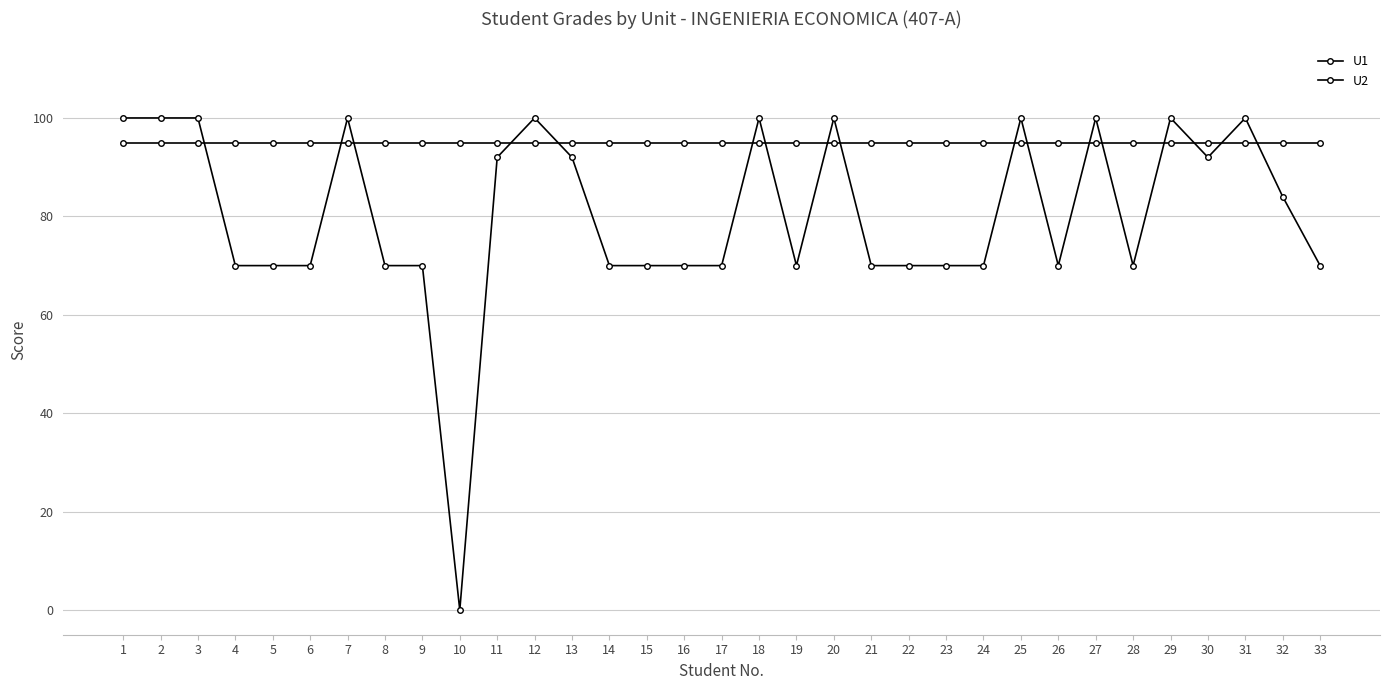

How many lines are shown in the chart?

2